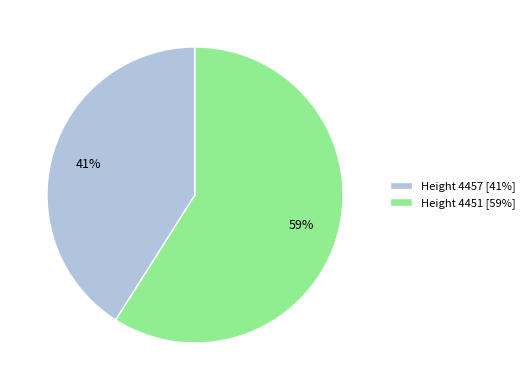

Which has a higher value, Height 4451 [59%] or Height 4457 [41%]?

Height 4451 [59%]